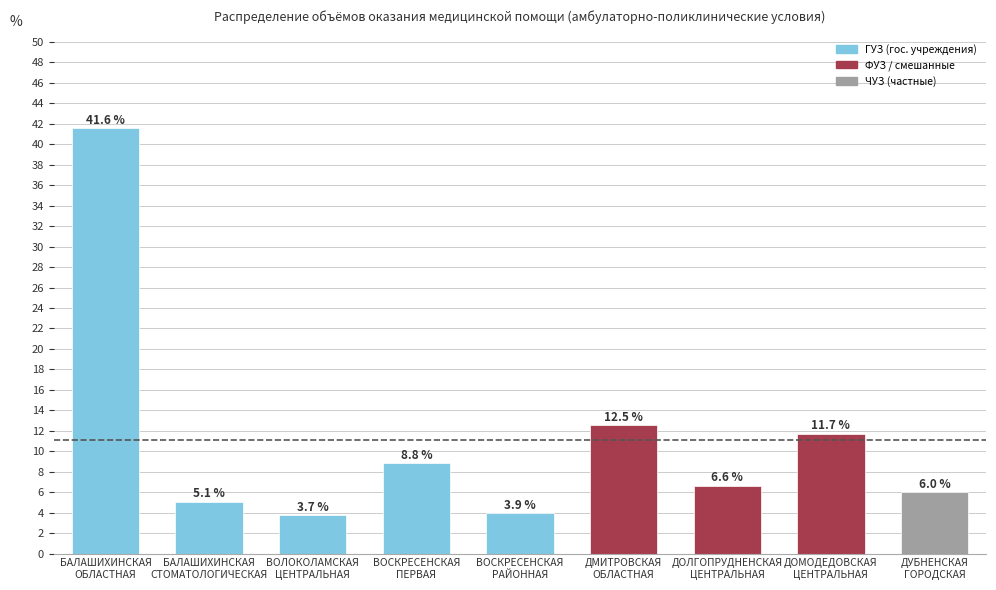

What is the change in value from ВОЛОКОЛАМСКАЯ
ЦЕНТРАЛЬНАЯ to ВОСКРЕСЕНСКАЯ
РАЙОННАЯ?

+0.2